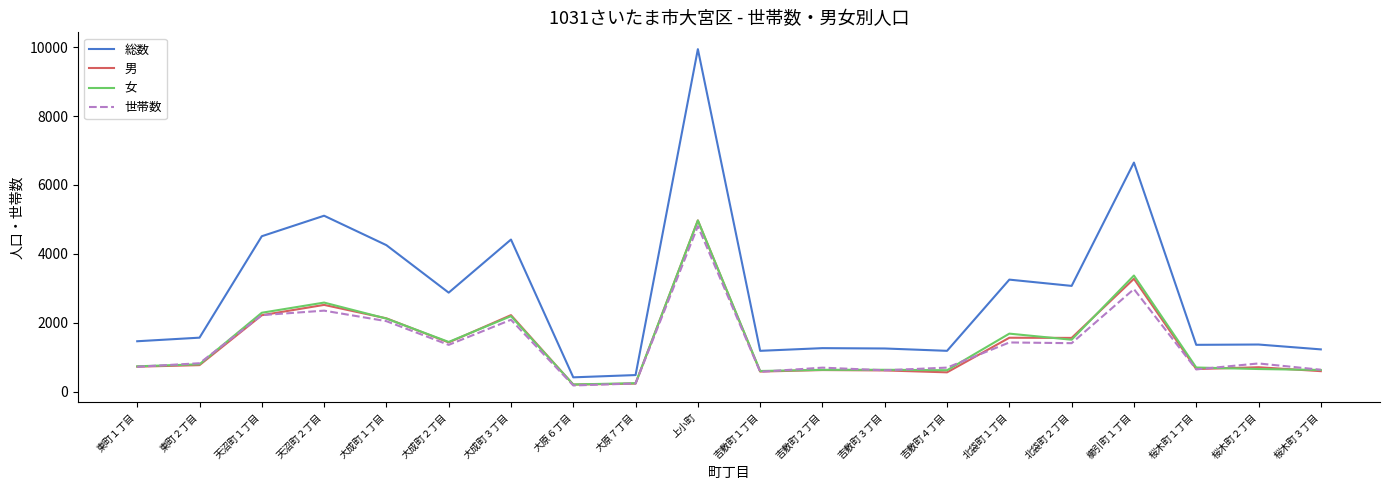

Which category has the highest value in the 世帯数 series?

上小町